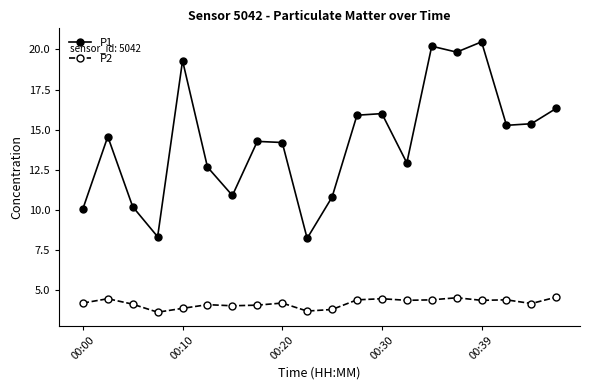

Which series has the largest total across all categories?

P1